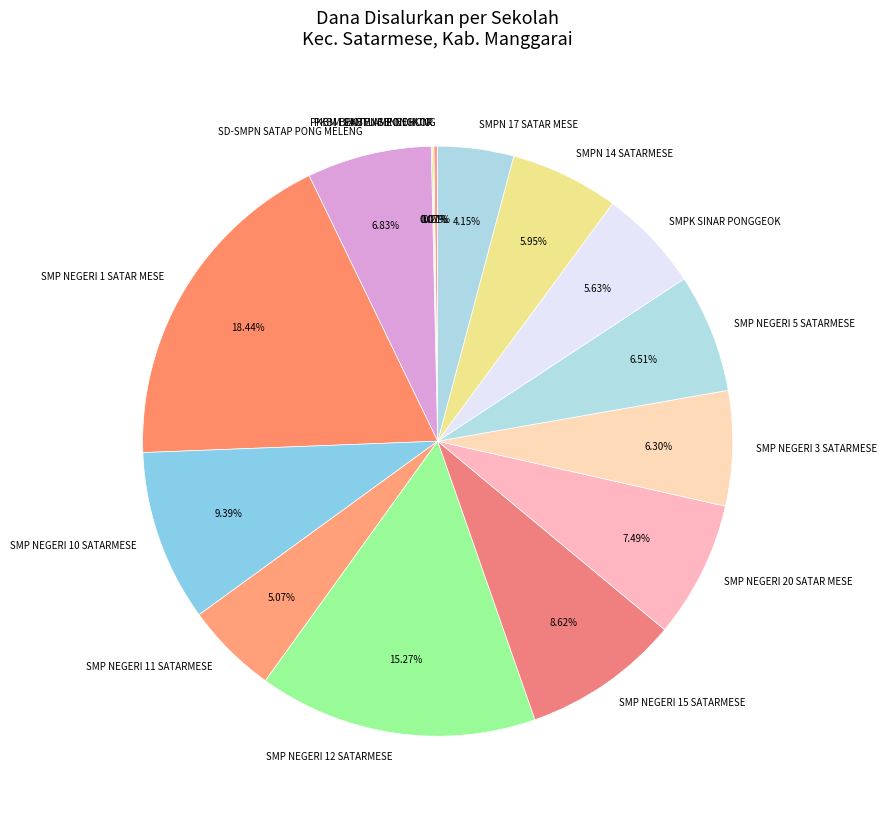

Does any single category account for the majority?

No